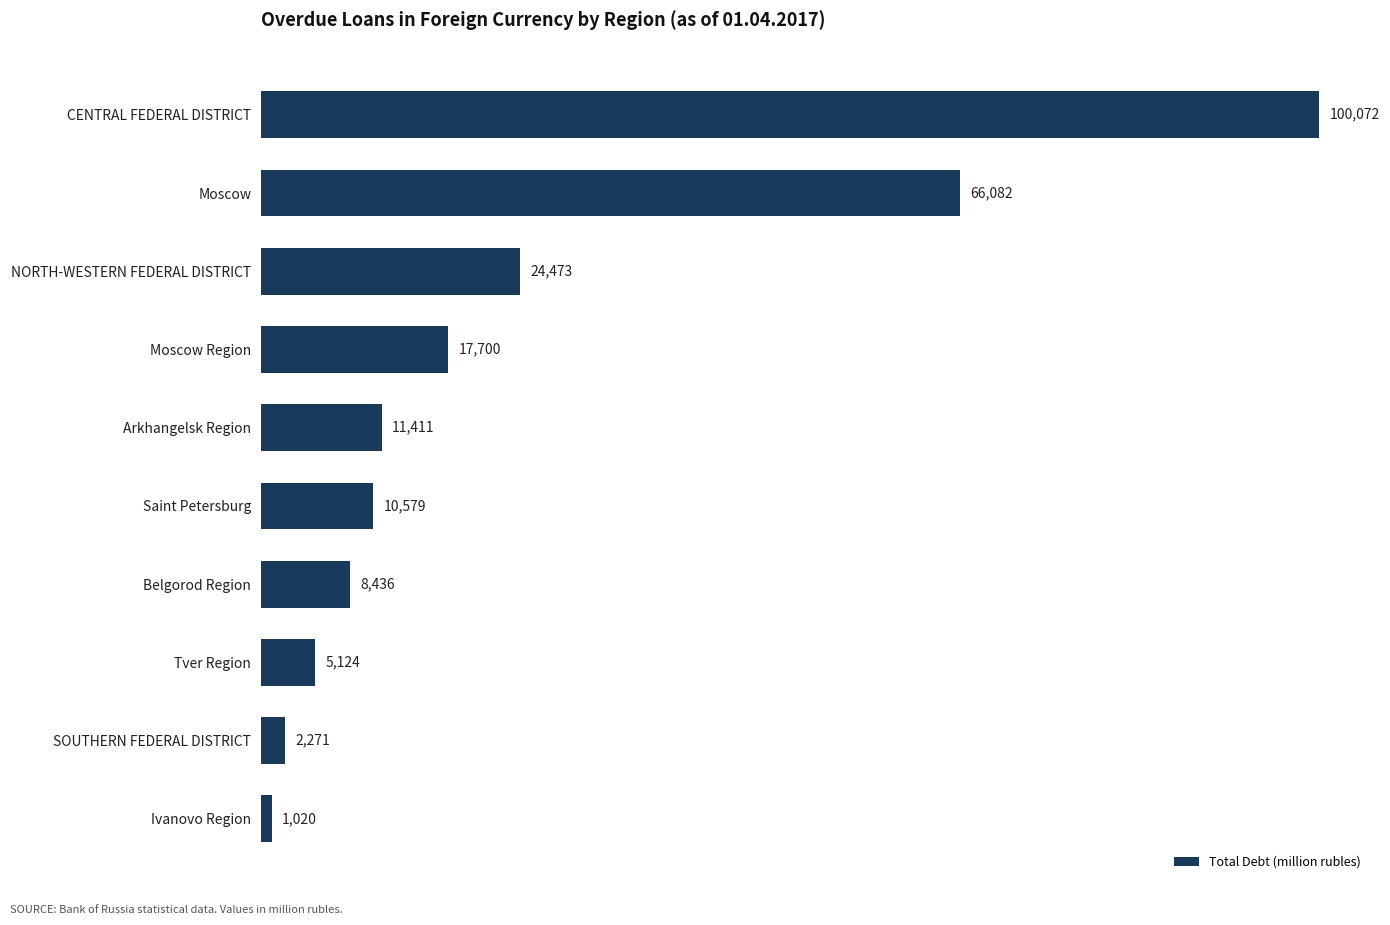

Rank the categories by value from highest to lowest.

CENTRAL FEDERAL DISTRICT, Moscow, NORTH-WESTERN FEDERAL DISTRICT, Moscow Region, Arkhangelsk Region, Saint Petersburg, Belgorod Region, Tver Region, SOUTHERN FEDERAL DISTRICT, Ivanovo Region